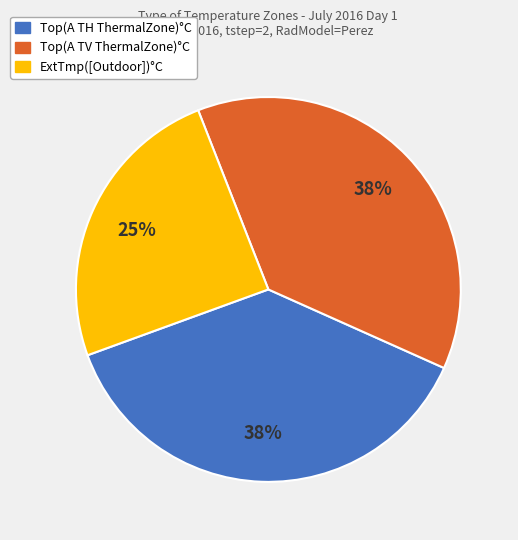

To the nearest percent, what is the average slice percentage?

33%